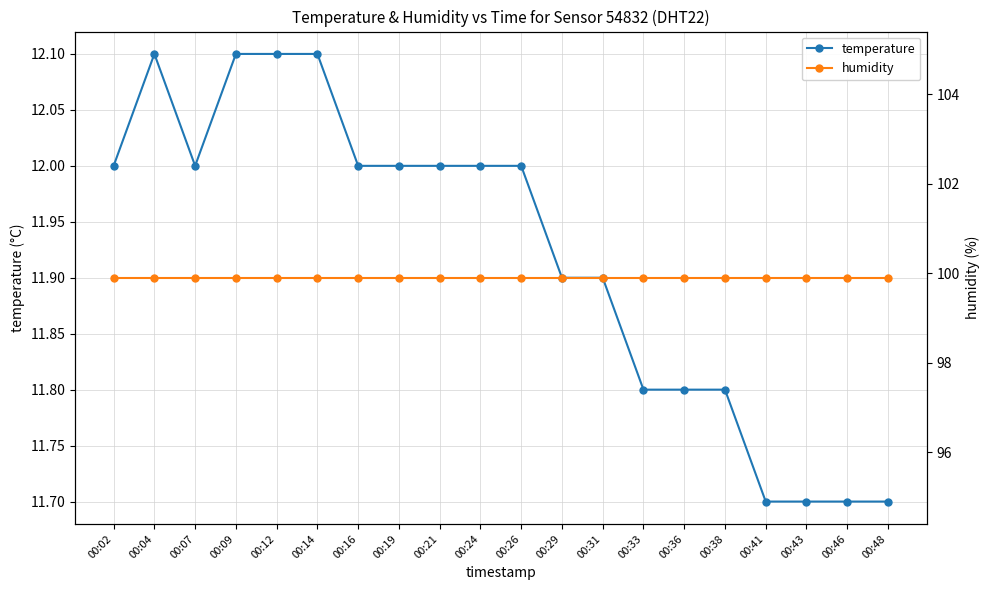

What is the difference between the maximum and second lowest values in the temperature series?

0.4